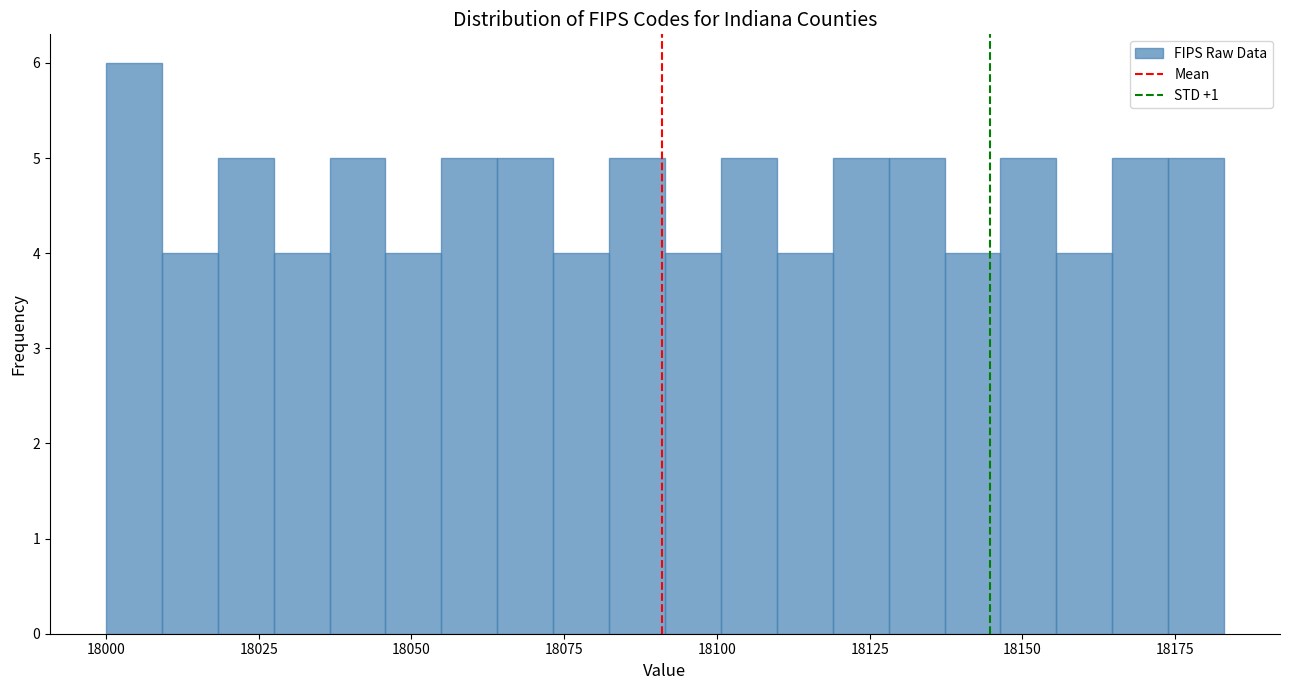

Around what value on the x-axis is the tallest bar? Give the approximate position of its centre, as read against the axis.

18005